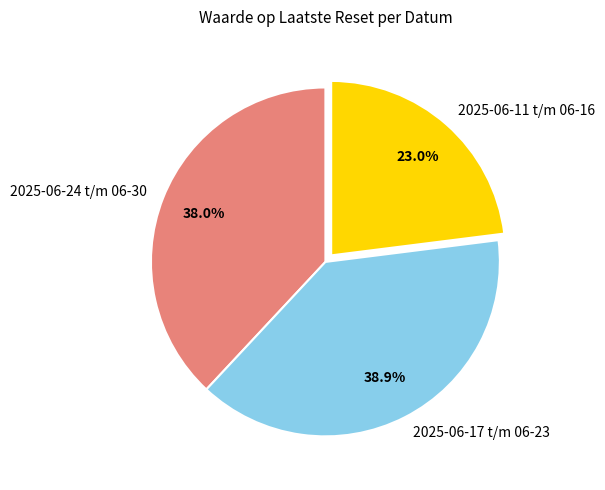

Between 2025-06-24 t/m 06-30 and 2025-06-11 t/m 06-16, which is larger?

2025-06-24 t/m 06-30